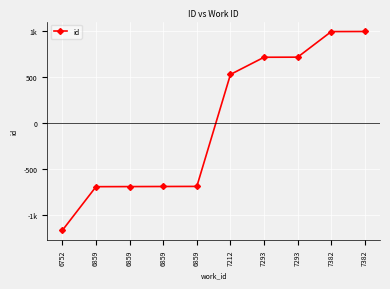

What value does the data have at 7293, to the nearest 10?

710